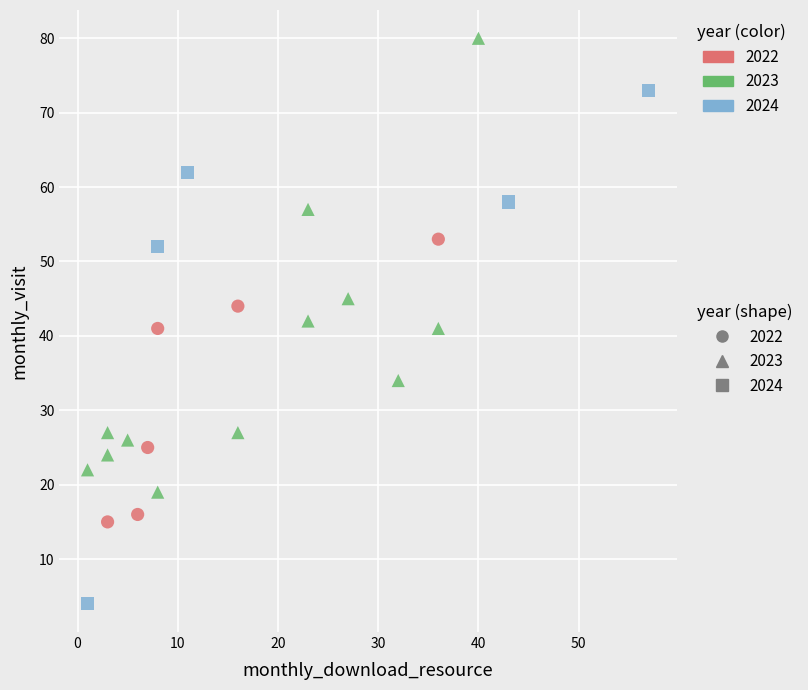

Which series reaches the minimum Y coordinate?

2024